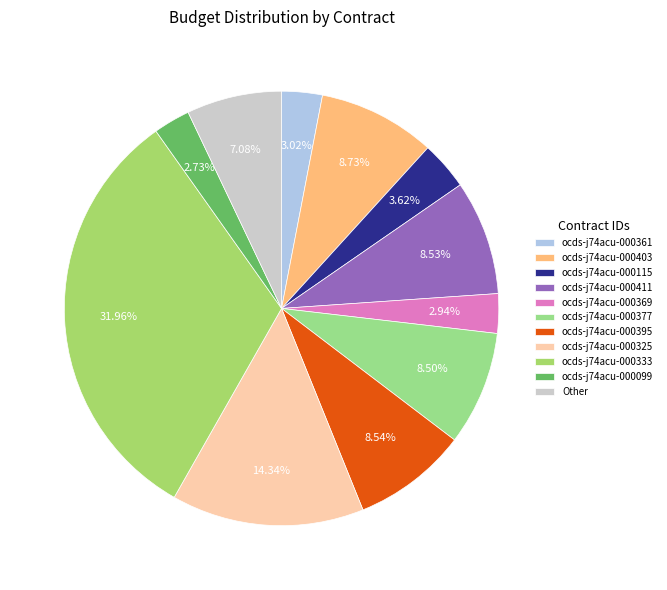

How many slices are in this pie chart?

11